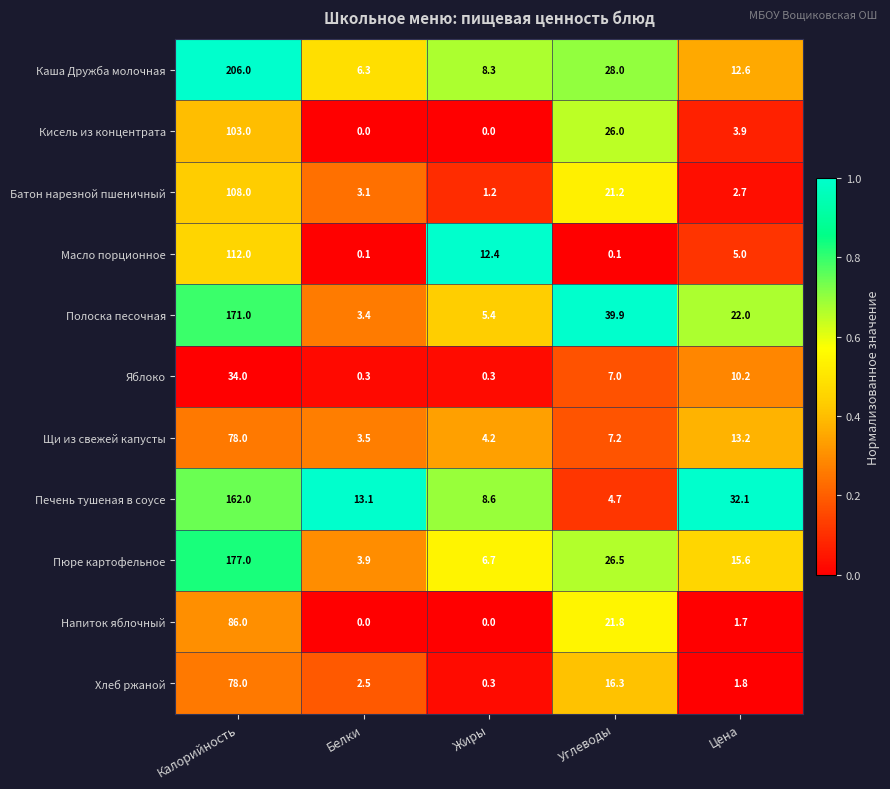

Which series has the widest spread of values?

Каша Дружба молочная